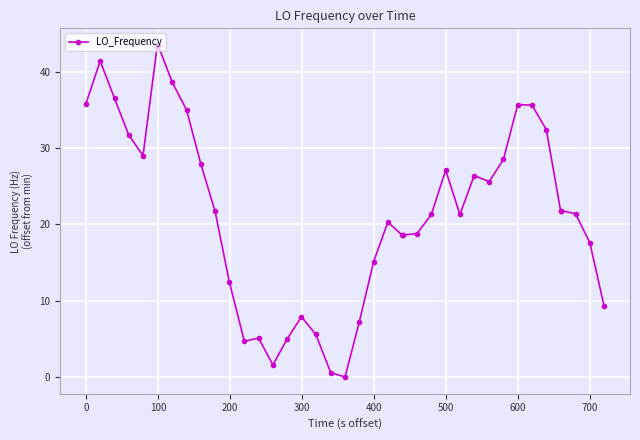

What is the difference between the maximum and minimum values?

43.5